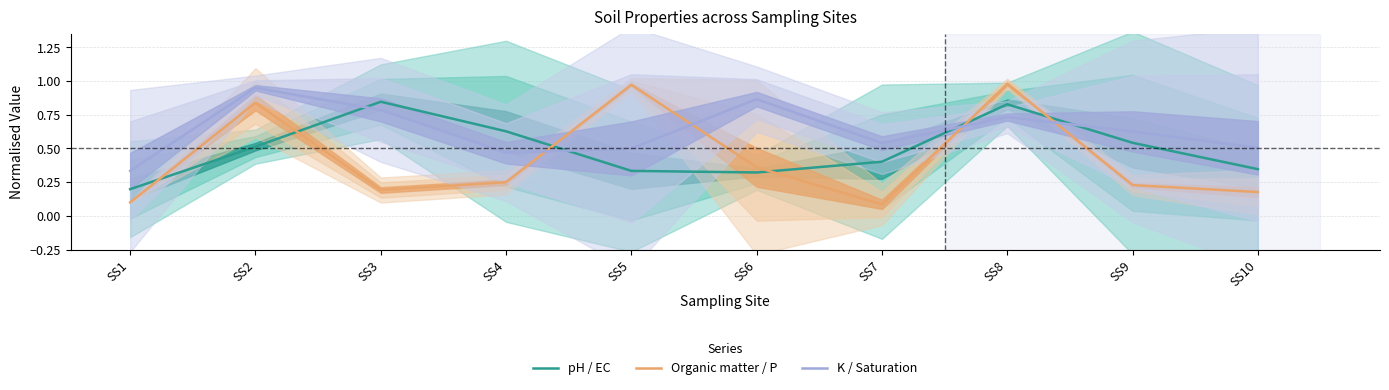

What is the total value across all series at SS3?

1.8